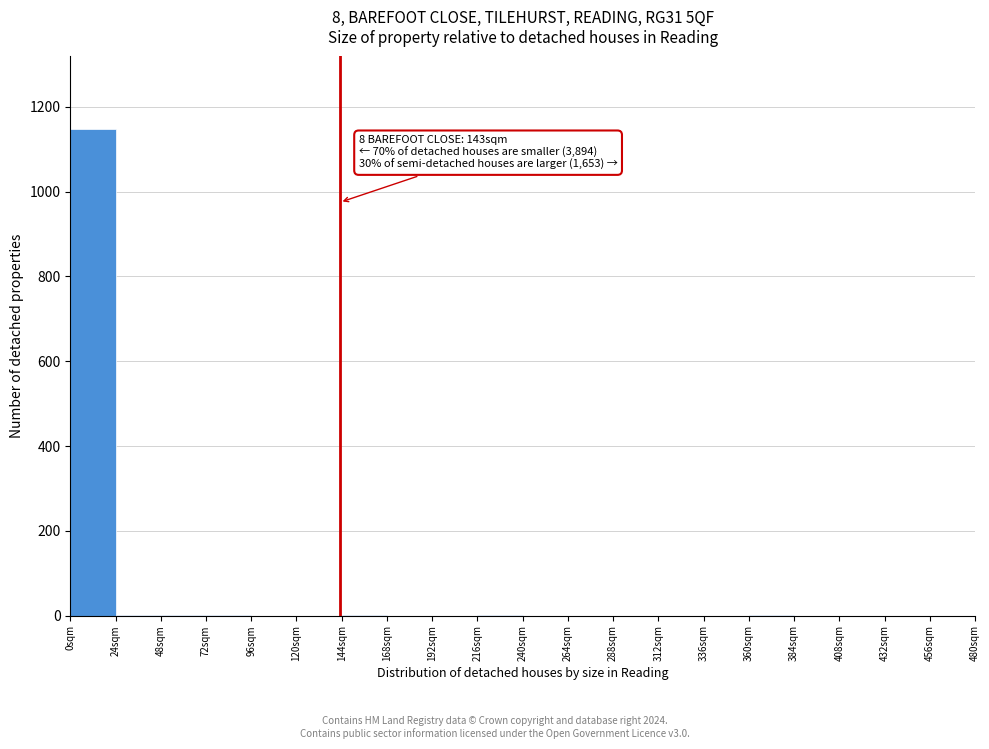

Over which range of the x-axis is the bar tallest?

0 to 24